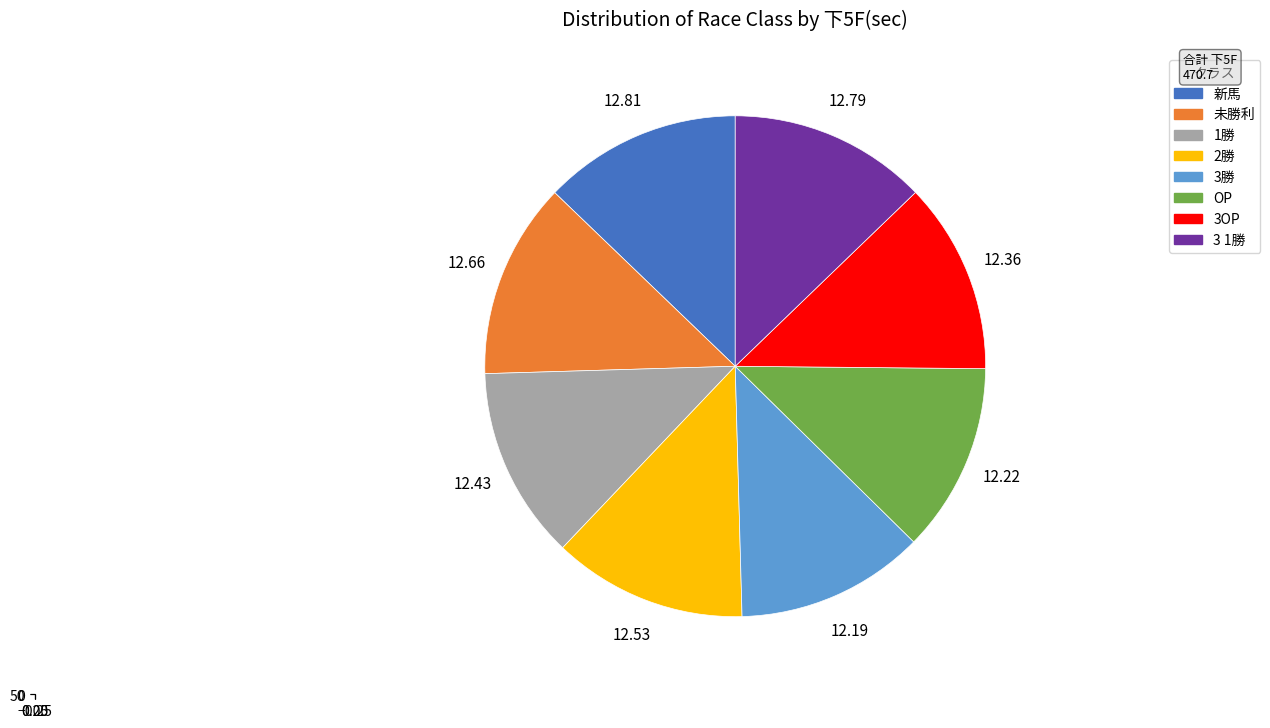

How much of the chart is everything except OP?

87.8%